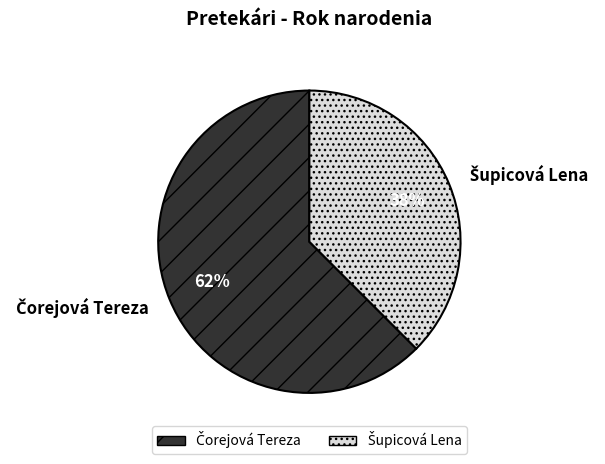

To the nearest percent, what is the average slice percentage?

50%